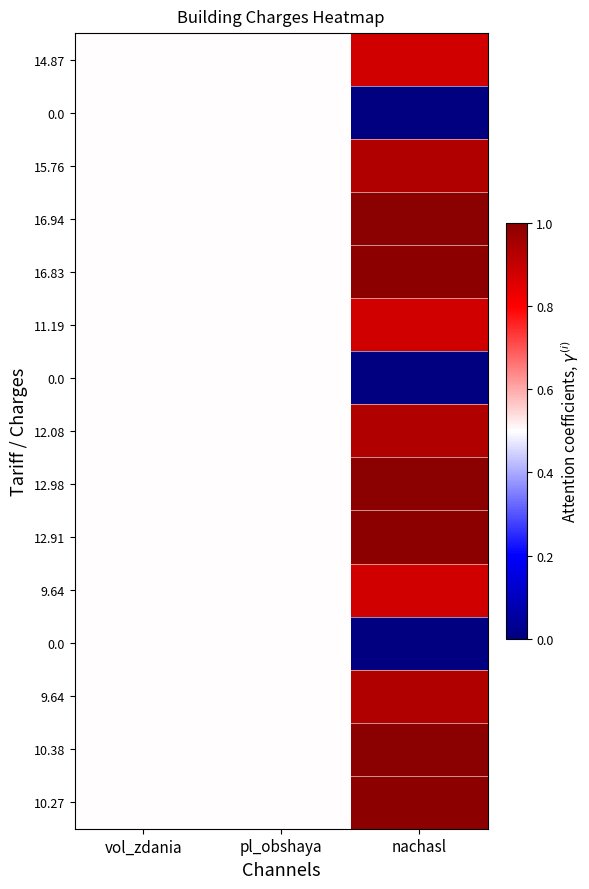

What is the total value across all series at nachasl?

11.4